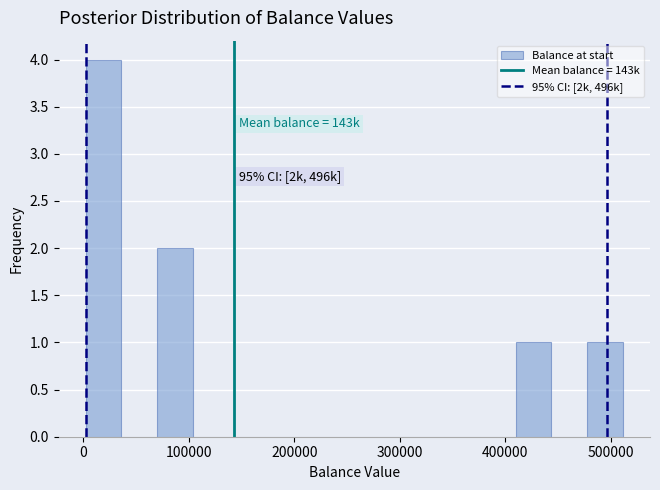

Around what value on the x-axis is the tallest bar? Give the approximate position of its centre, as read against the axis.

20000